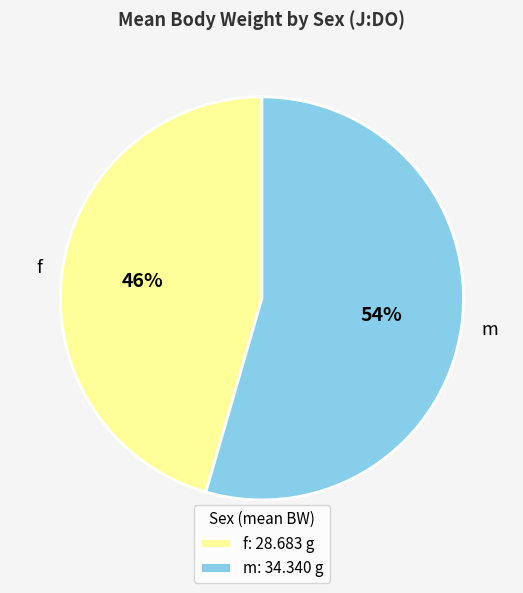

Rank the categories by value from lowest to highest.

f, m